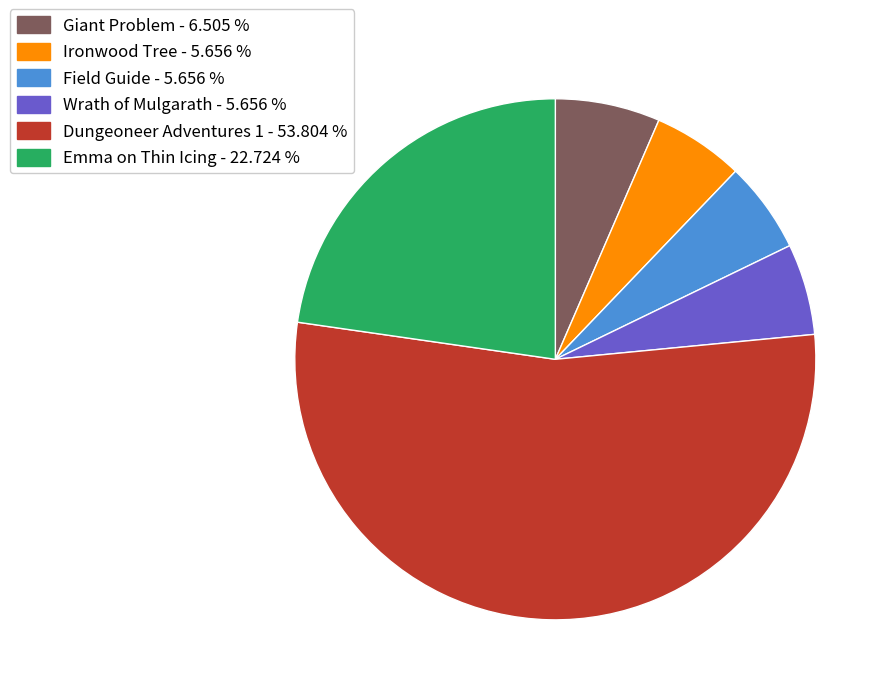

Is the sum of Ironwood Tree and Emma on Thin Icing greater than half?

No